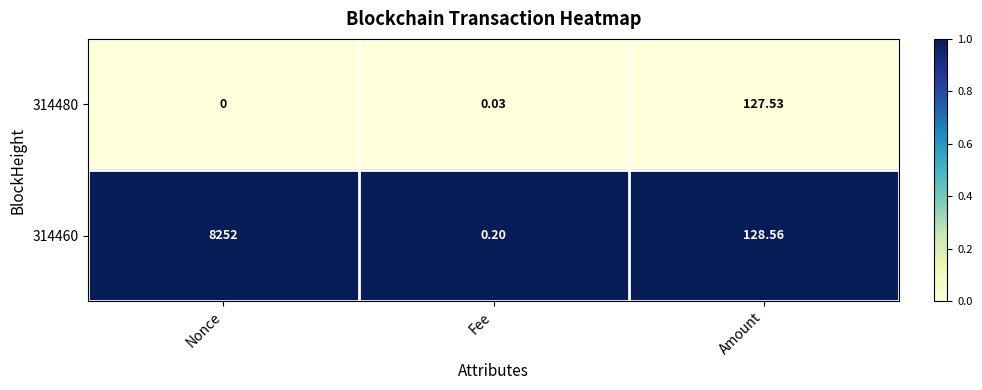

At which category is the sum across all series the highest?

Nonce